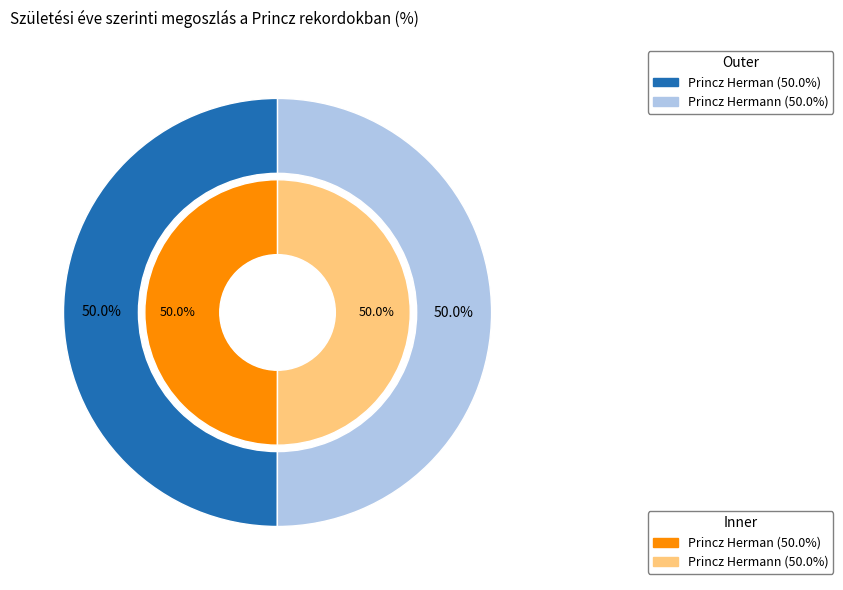

What percentage is the Princz Herman slice, to the nearest percent?

50%